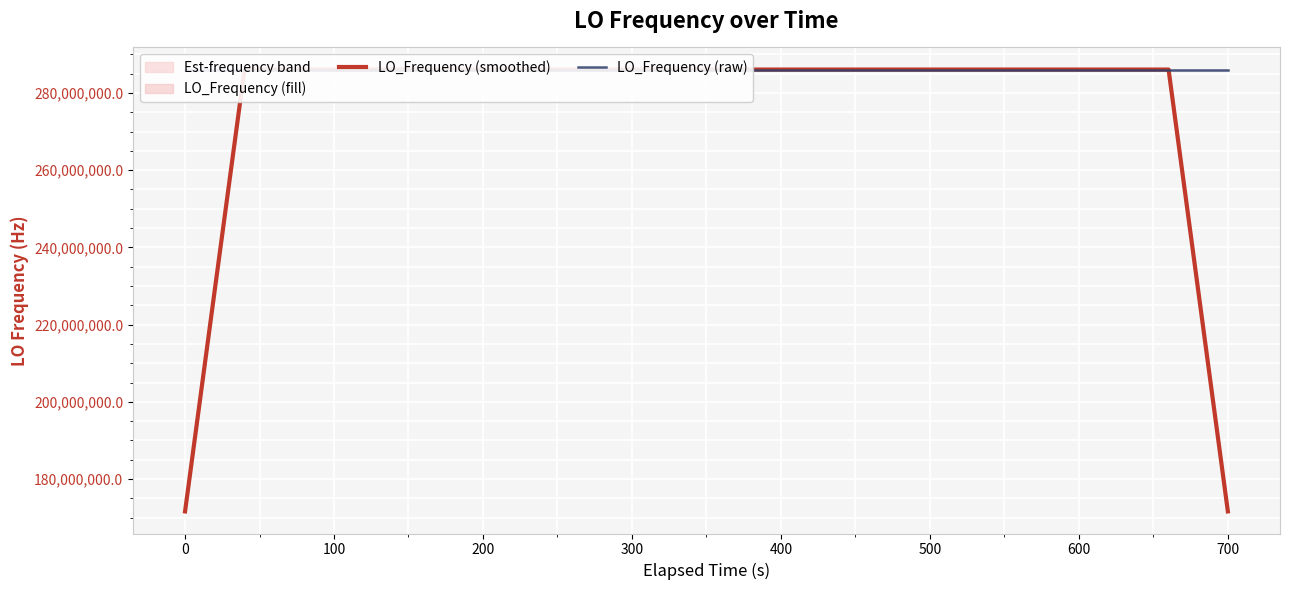

How many interior local valleys does the LO_Frequency (raw) series have?

12